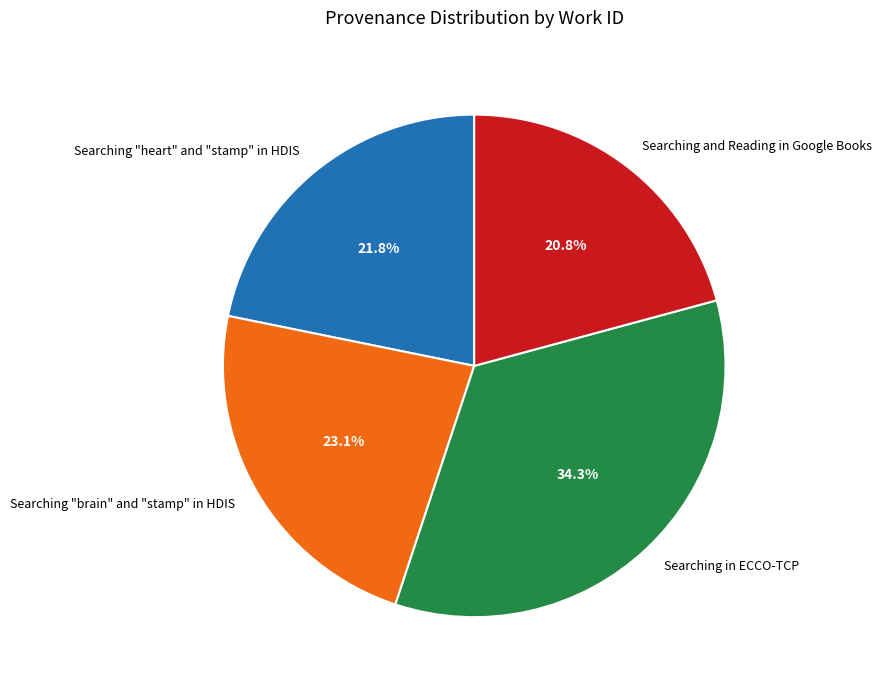

How many segments does this pie chart have?

4